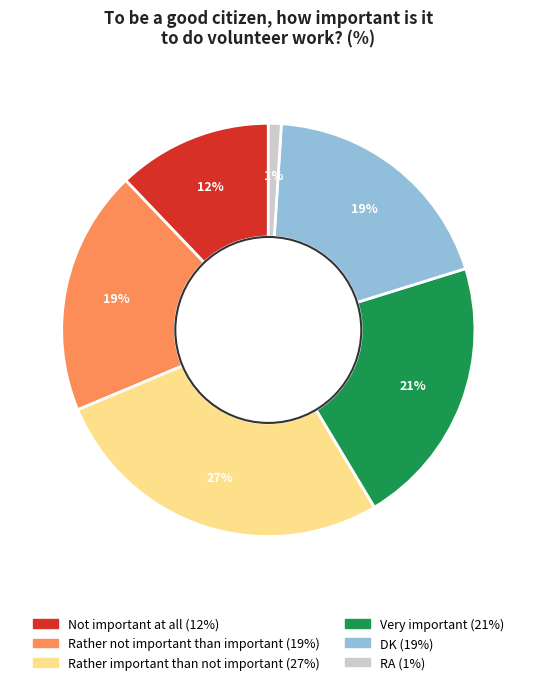

Do Rather not important than important and DK together represent more than half of the pie?

No